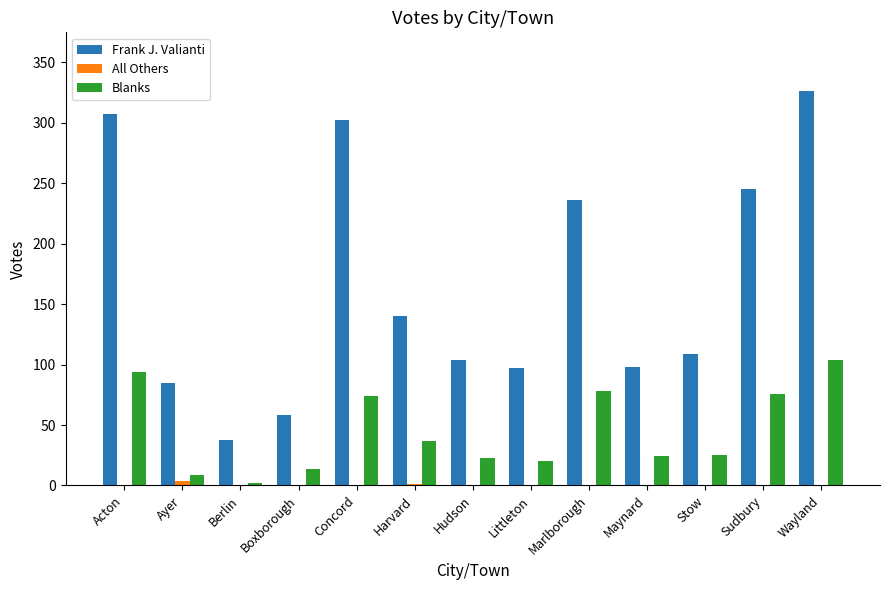

Between Concord and Wayland, which series saw the biggest shift?

Blanks